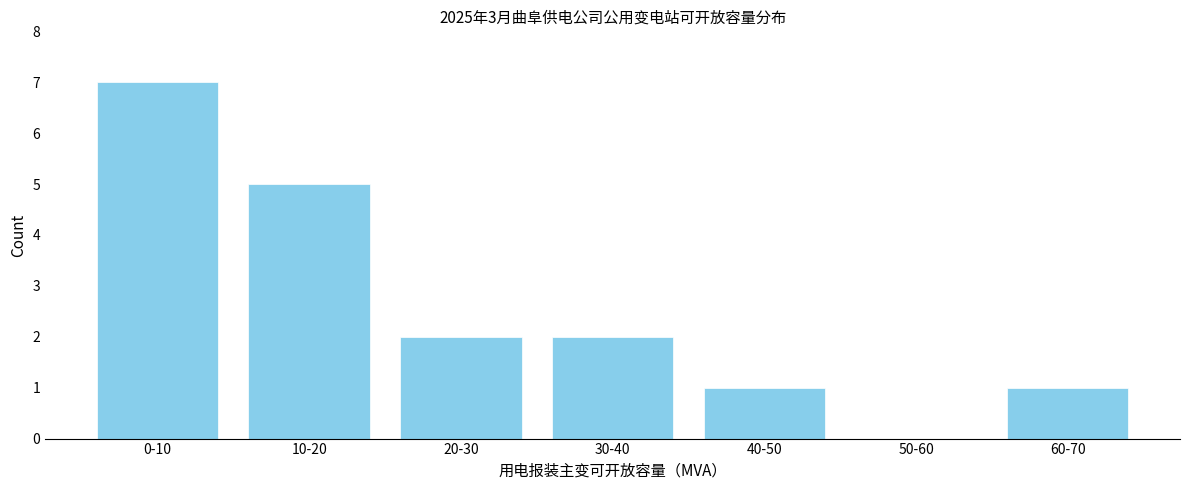

Reading left to right, extract all data points from this chart.

0-10=7	10-20=5	20-30=2	30-40=2	40-50=1	50-60=0	60-70=1